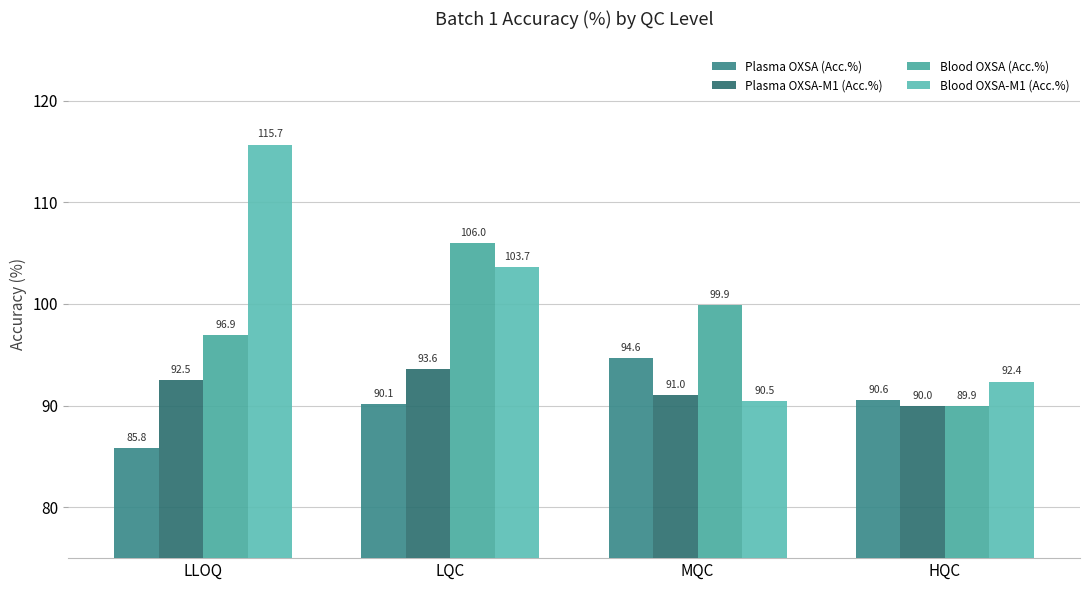

At which category is the sum across all series the highest?

LQC